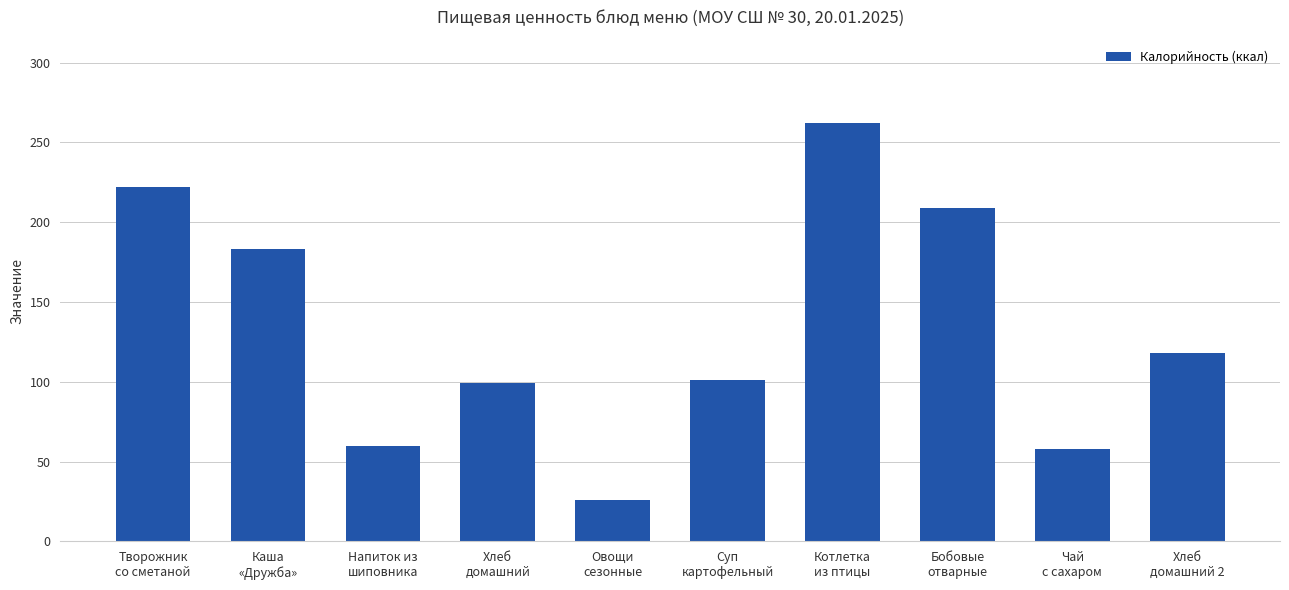

Which label corresponds to the smallest value in the chart?

Овощи
сезонные